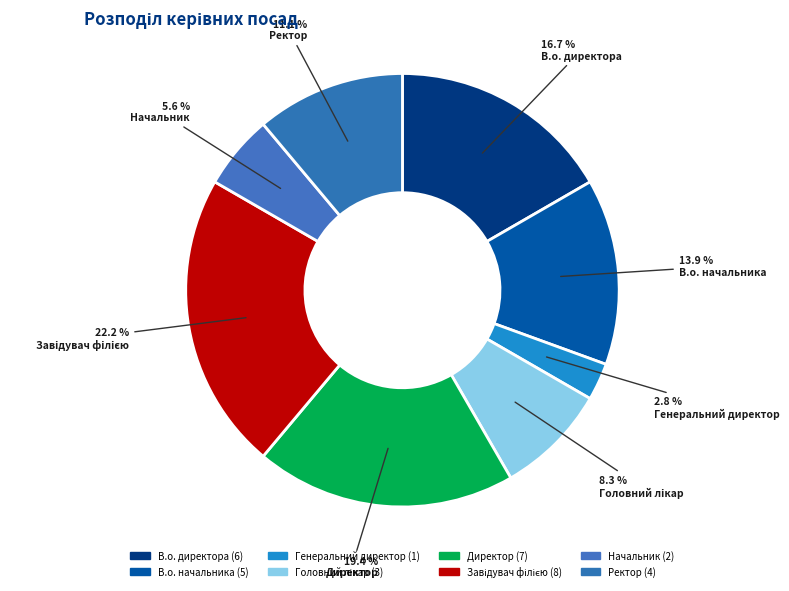

What is the largest slice in the pie chart?

Завідувач філією